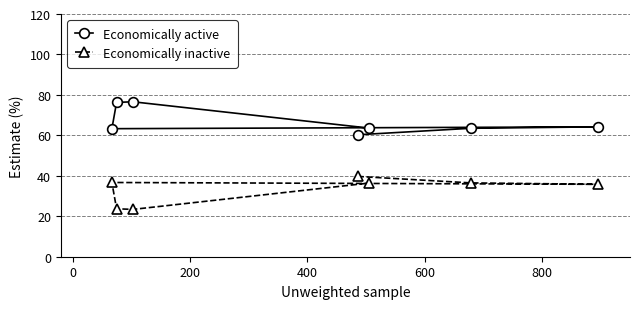

How many lines are shown in the chart?

2